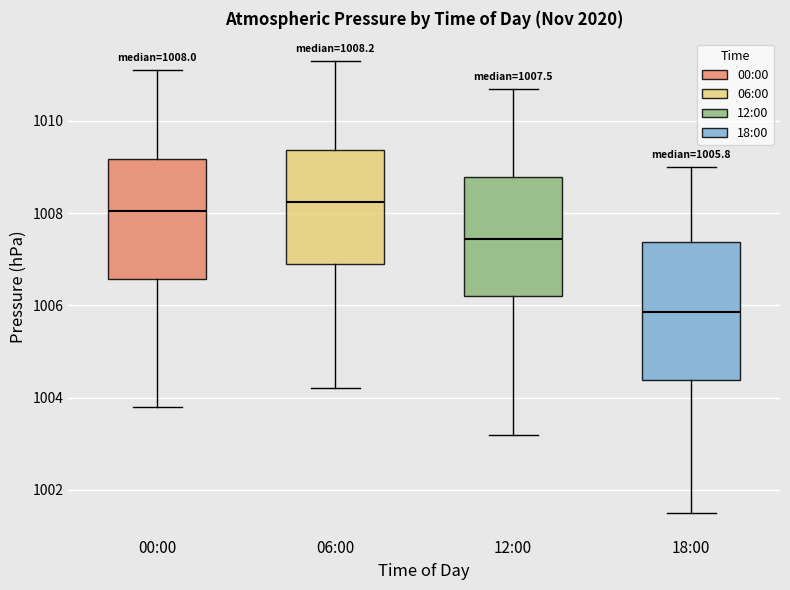

Comparing the boxes themselves (not the whiskers), which one is the tallest?

18:00